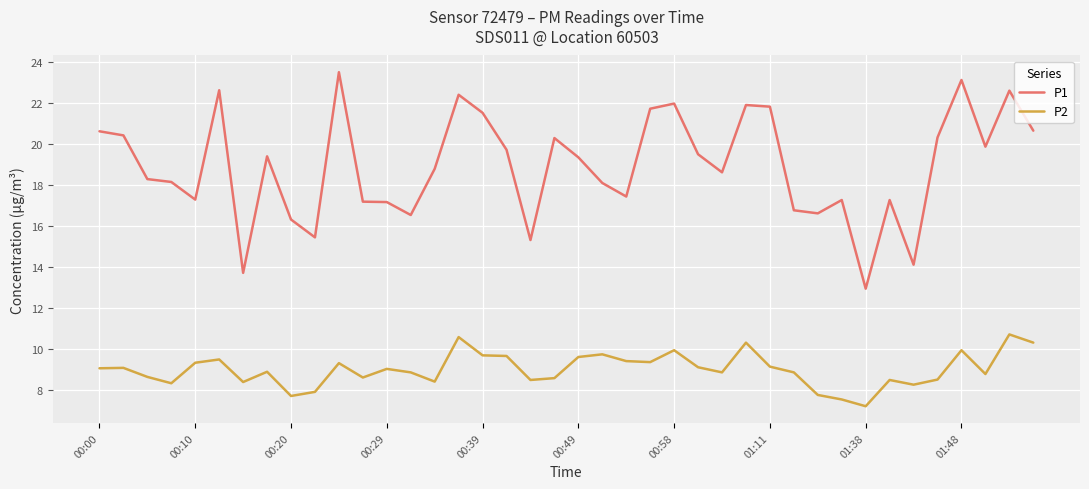

What is the difference between the maximum and minimum values in the P2 series?

3.5